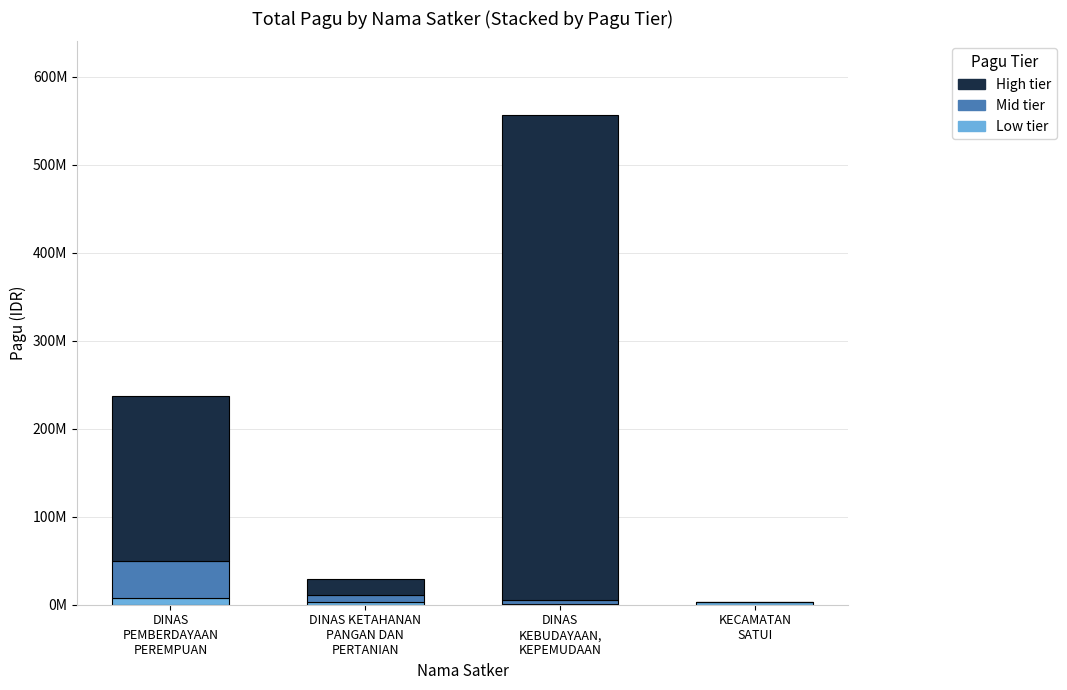

What are all the series names shown in the legend?

High tier, Mid tier, Low tier